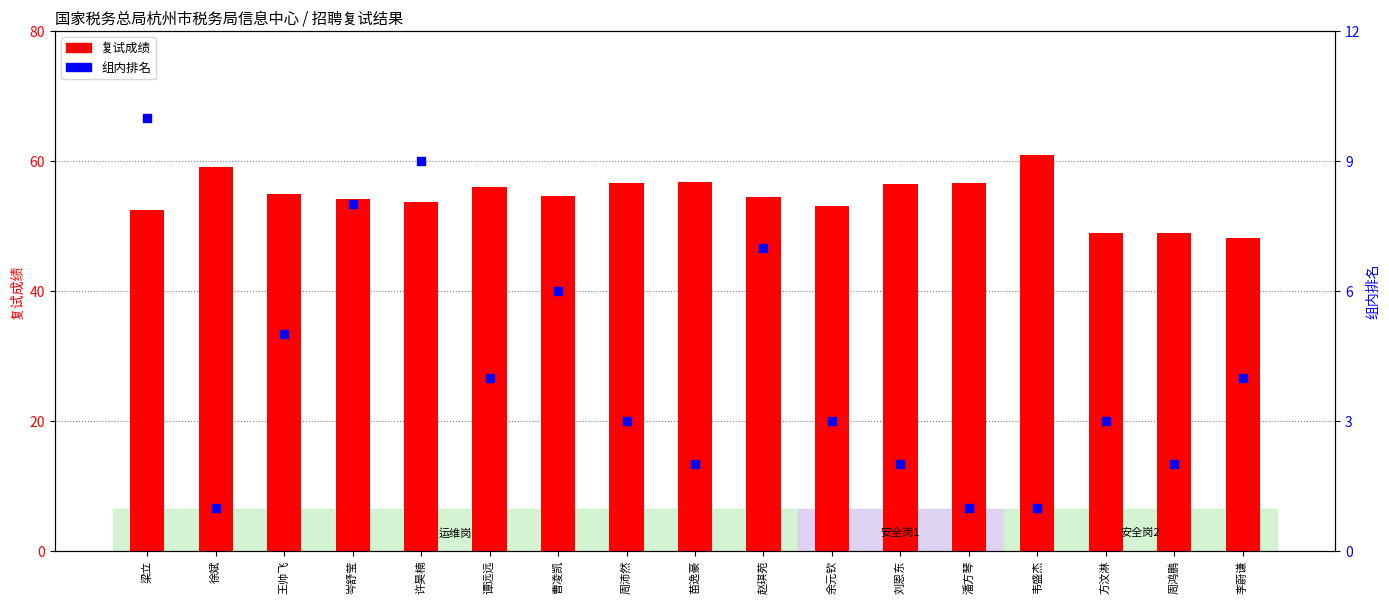

What are all the series names shown in the legend?

复试成绩, 组内排名